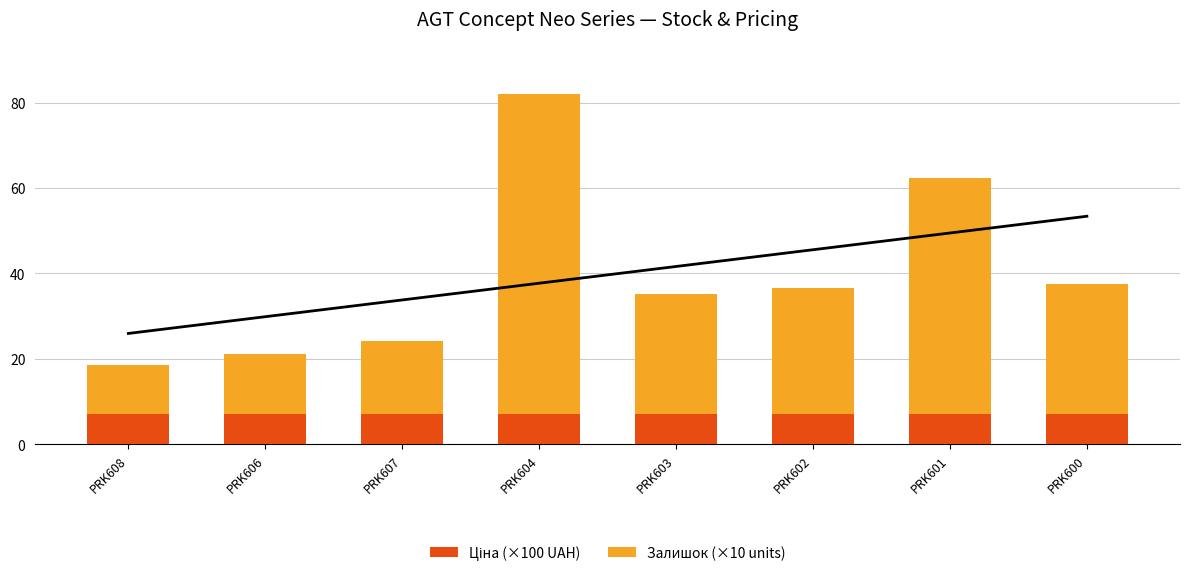

What is the sum of the Ціна (×100 UAH) values at PRK601 and PRK600?

14.1